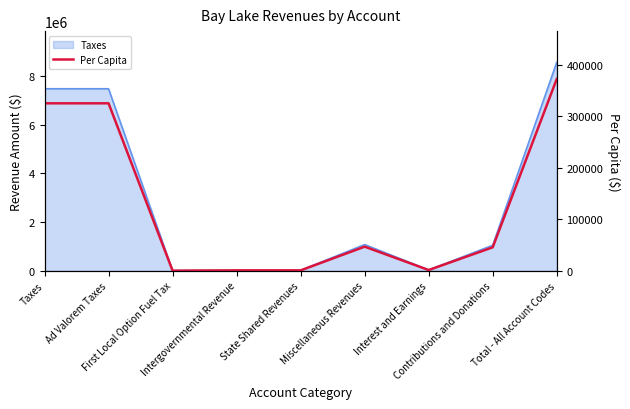

List the labels in order of value, smallest first.

First Local Option Fuel Tax, Intergovernmental Revenue, State Shared Revenues, Interest and Earnings, Contributions and Donations, Miscellaneous Revenues, Ad Valorem Taxes, Taxes, Total - All Account Codes